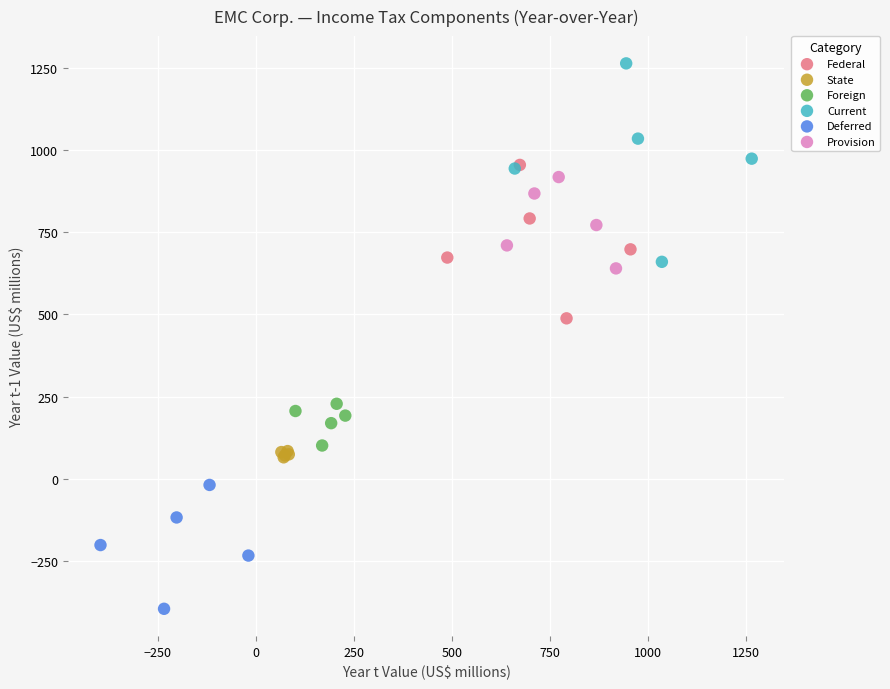

Which series reaches the minimum Y coordinate?

Deferred